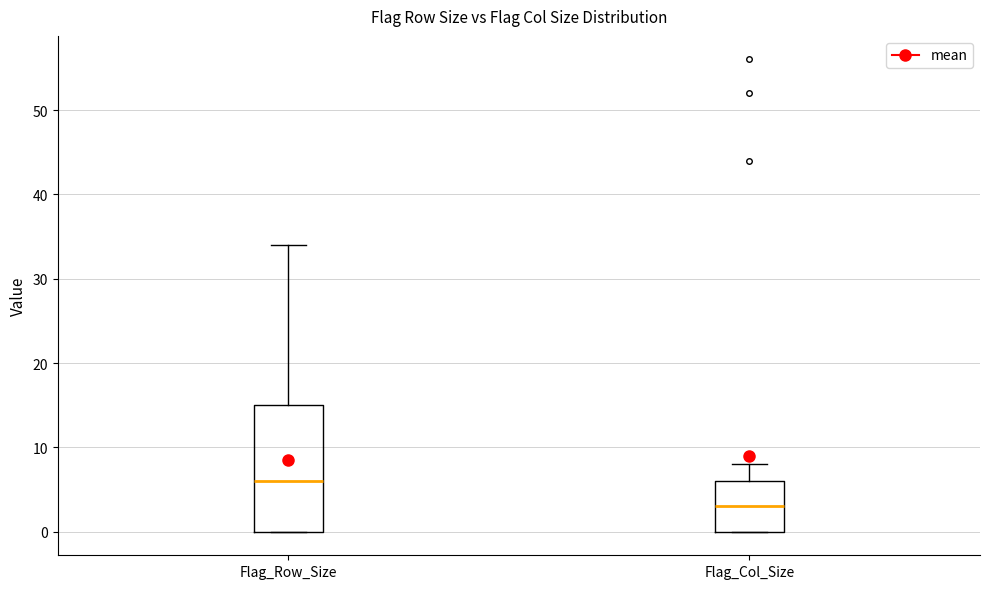

Where does the median line of the box for Flag_Row_Size sit on the y-axis? The values are not printed on the chart, so give them approximately, as read against the axis.

6